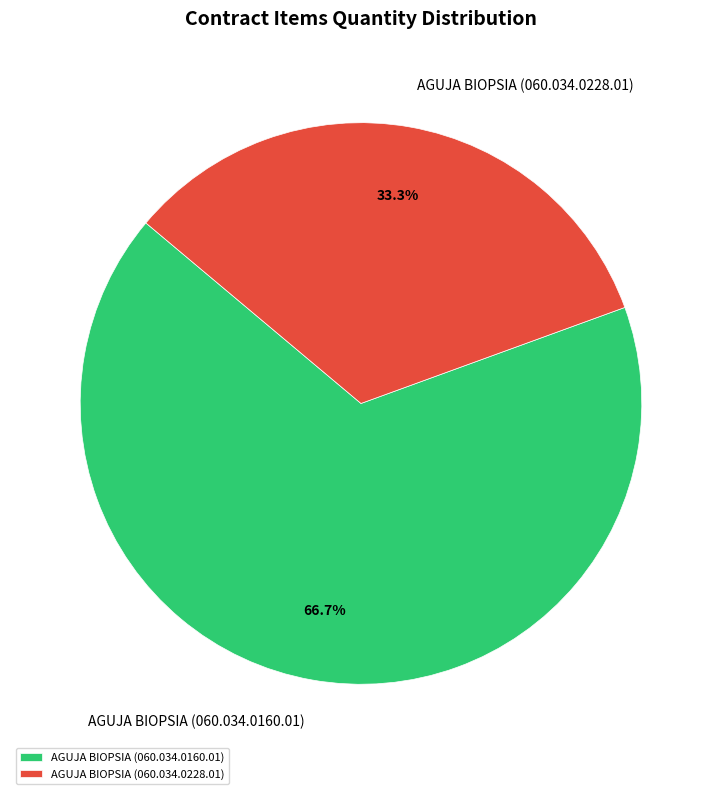

What is the ratio of the value at AGUJA BIOPSIA (060.034.0228.01) to the value at AGUJA BIOPSIA (060.034.0160.01)?

0.5